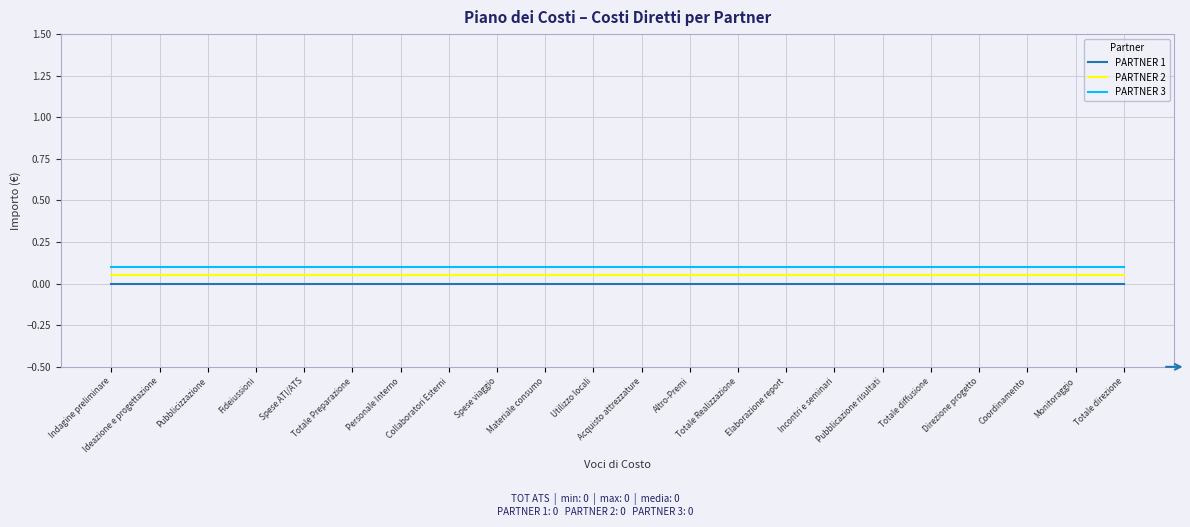

True or false: PARTNER 3 and PARTNER 1 intersect in this chart.

False